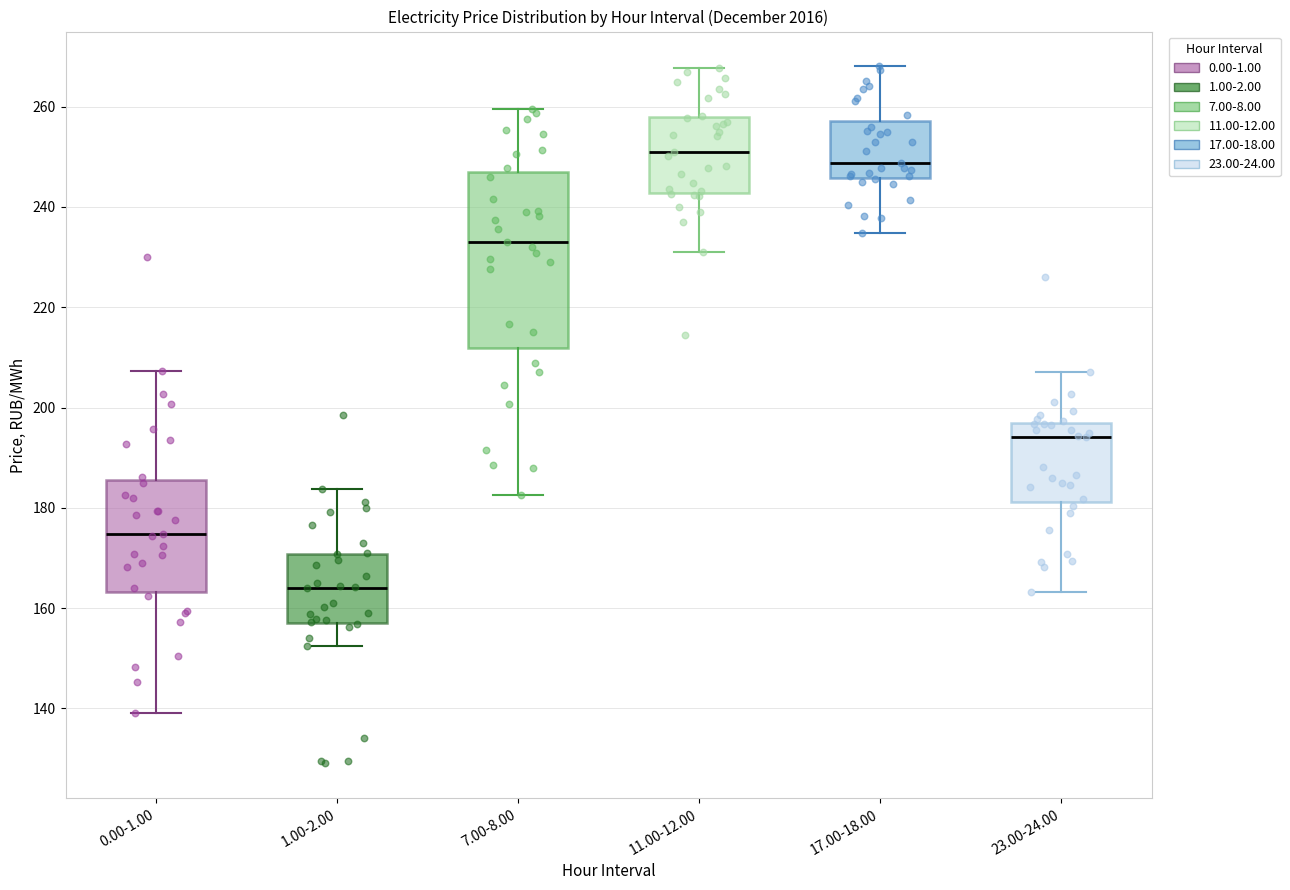

Reading left to right, read every box against the y-axis: the position of its median line, the range the box covers, and the ends of its whiskers. The values are not printed on the chart, so give them approximately, as read against the axis.

0.00-1.00: median 174, box 164 to 186, whiskers 140 to 208
1.00-2.00: median 164, box 158 to 170, whiskers 152 to 184
7.00-8.00: median 232, box 212 to 246, whiskers 182 to 260
11.00-12.00: median 252, box 242 to 258, whiskers 232 to 268
17.00-18.00: median 248, box 246 to 258, whiskers 234 to 268
23.00-24.00: median 194, box 182 to 198, whiskers 164 to 208